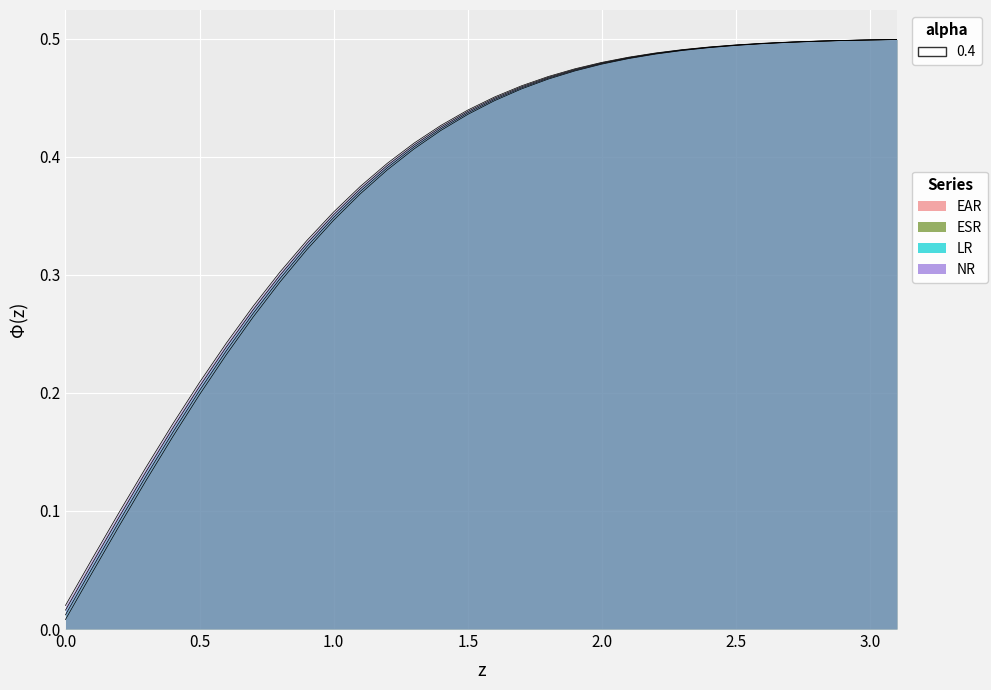

Rank the series by their average value, from highest to lowest.

NR, LR, ESR, EAR